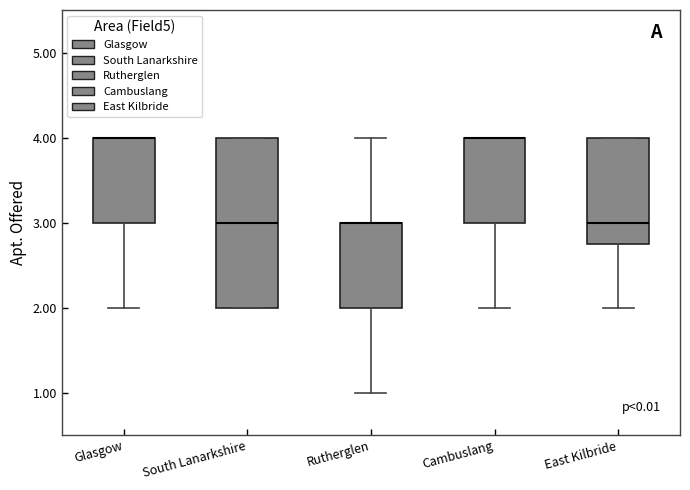

Which box is the tallest, from its lower edge to its upper edge?

South Lanarkshire